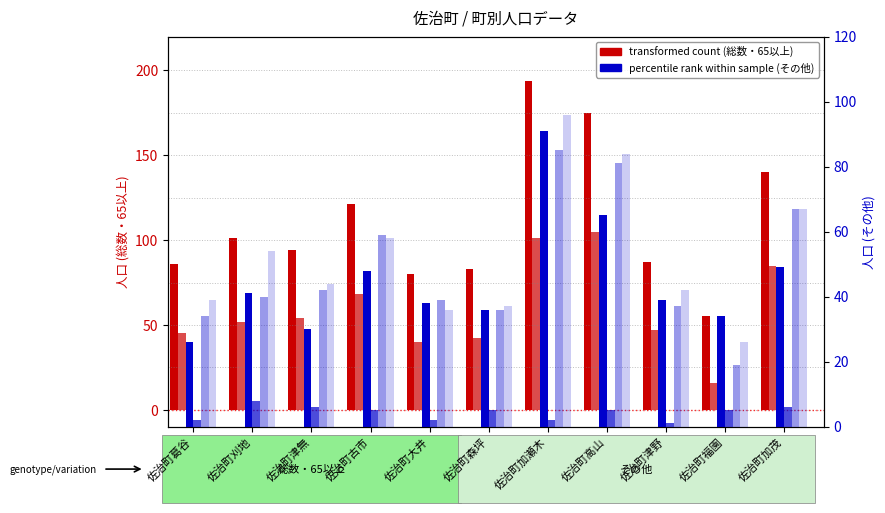

What is the difference between the highest and lowest values at 佐治町大井?

78